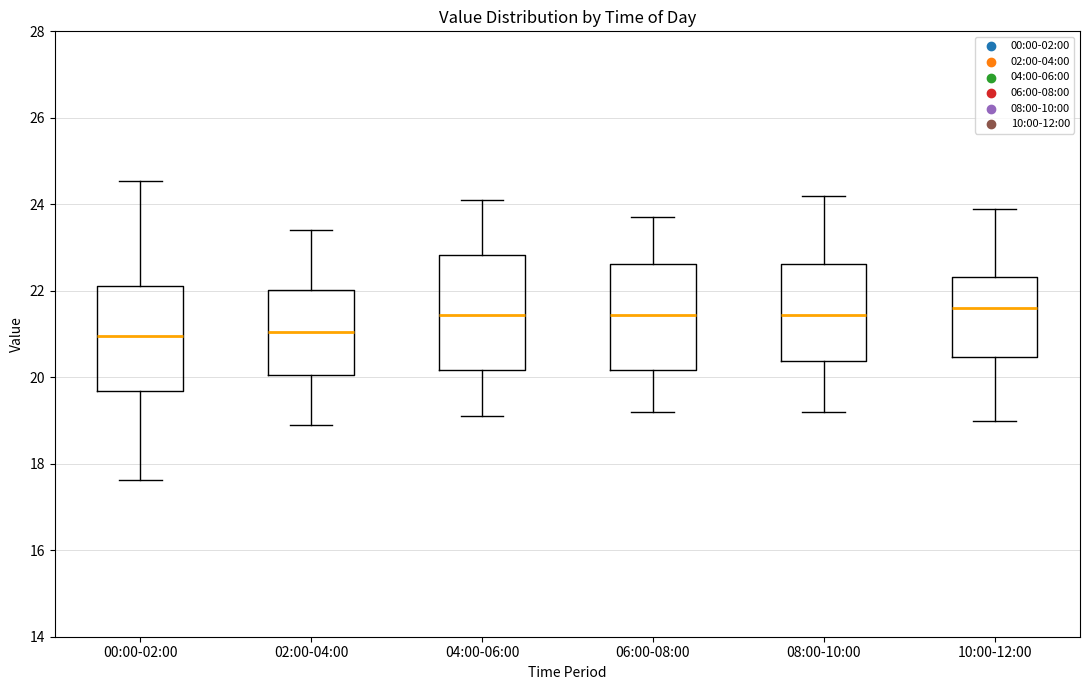

Reading left to right, read every box against the y-axis: the position of its median line, the range the box covers, and the ends of its whiskers. The values are not printed on the chart, so give them approximately, as read against the axis.

00:00-02:00: median 21.0, box 19.6 to 22.2, whiskers 17.6 to 24.6
02:00-04:00: median 21.0, box 20.0 to 22.0, whiskers 19.0 to 23.4
04:00-06:00: median 21.4, box 20.2 to 22.8, whiskers 19.2 to 24.2
06:00-08:00: median 21.4, box 20.2 to 22.6, whiskers 19.2 to 23.8
08:00-10:00: median 21.4, box 20.4 to 22.6, whiskers 19.2 to 24.2
10:00-12:00: median 21.6, box 20.4 to 22.4, whiskers 19.0 to 24.0